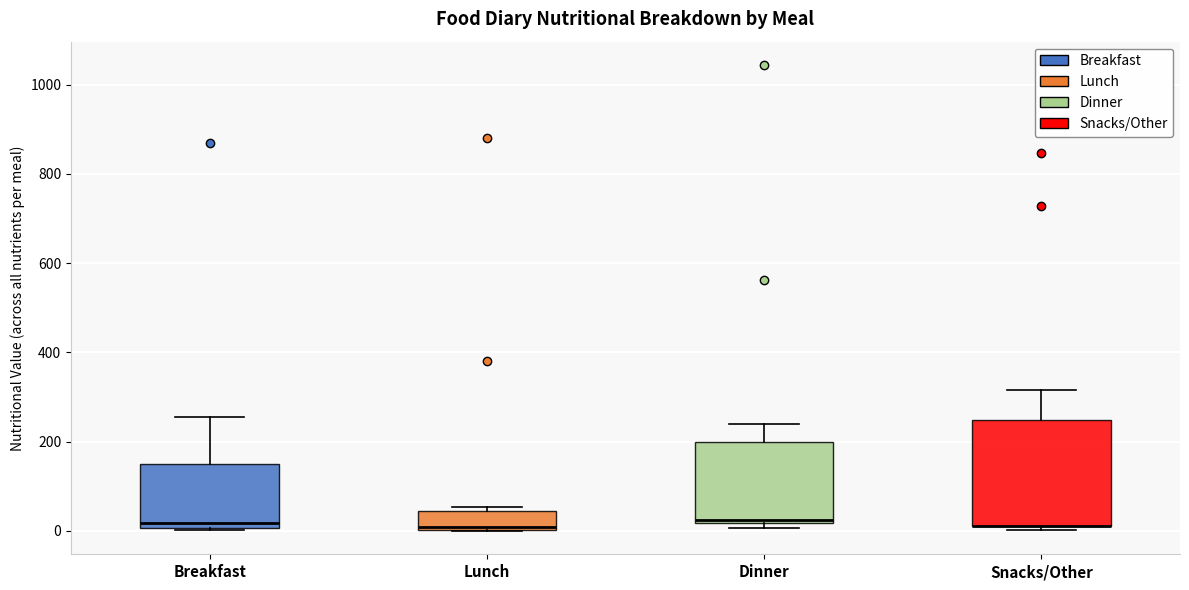

Where does the upper whisker of the box for Breakfast end on the y-axis? The values are not printed on the chart, so give them approximately, as read against the axis.

260